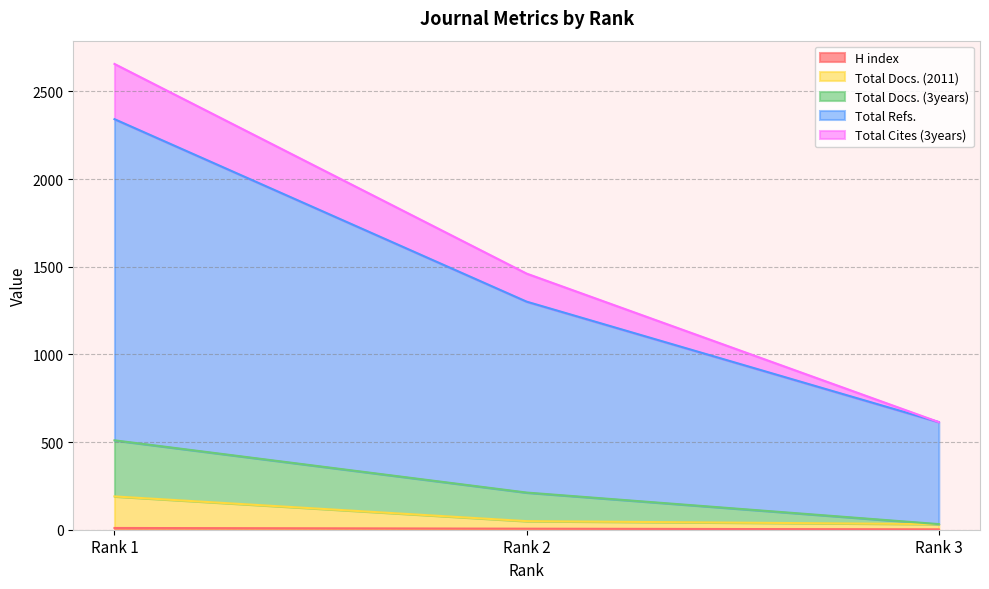

True or false: Total Docs. (2011) has a value of 32 at Rank 3.

True